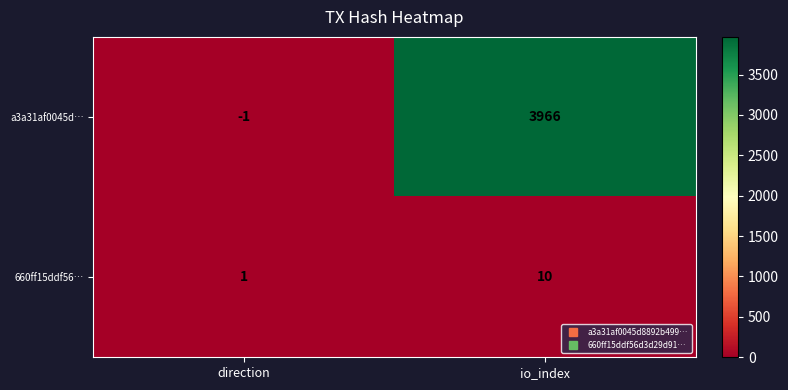

What is the maximum value for 660ff15ddf56…?

10